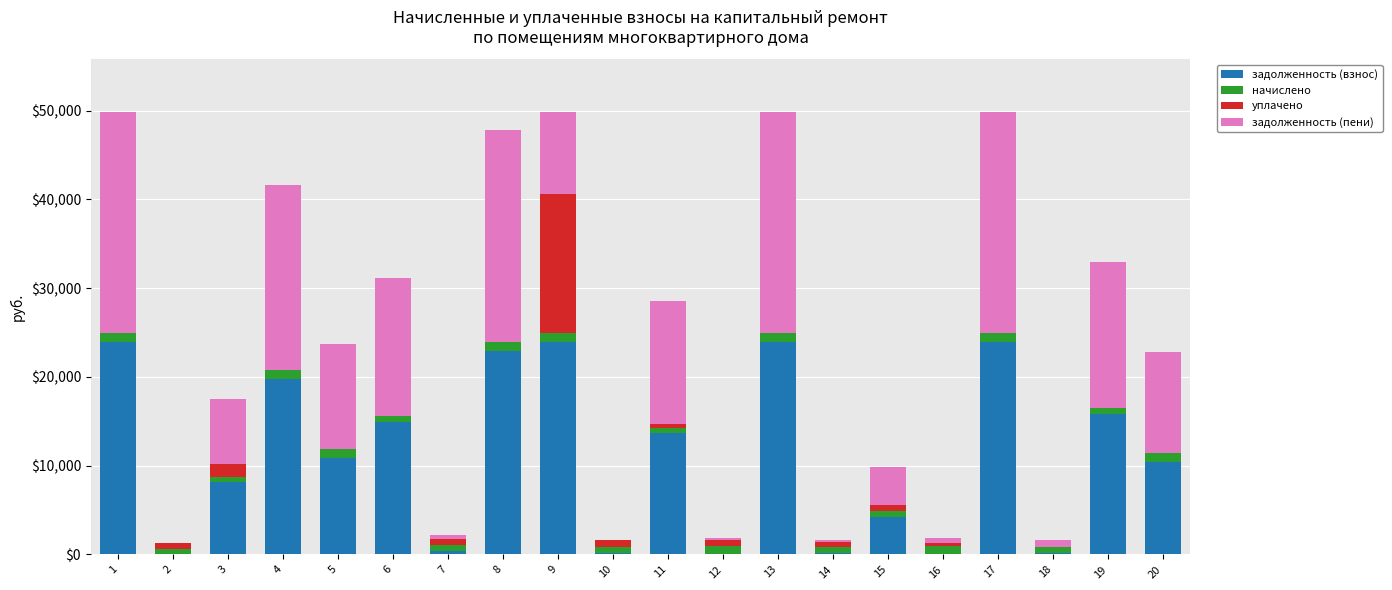

What is the sum of all задолженность (взнос) values?

217698.9